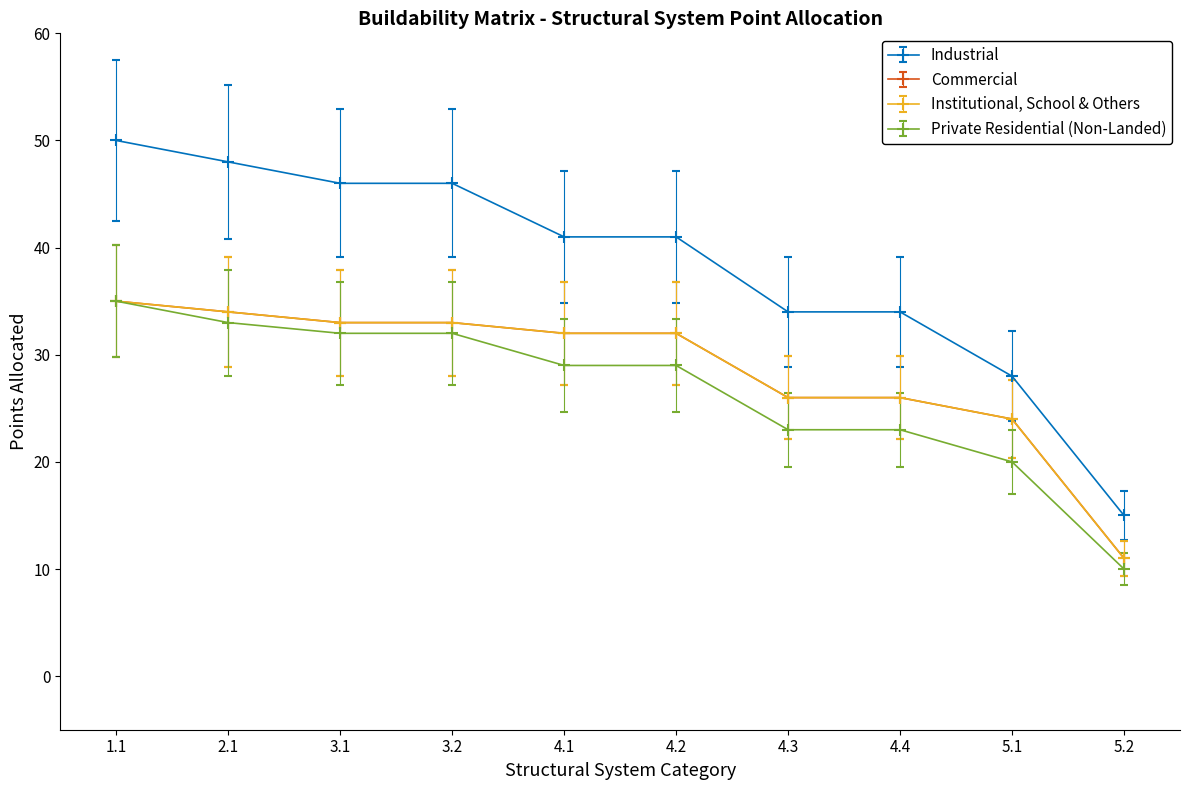

What is the lowest value of the Private Residential (Non-Landed) series?

10